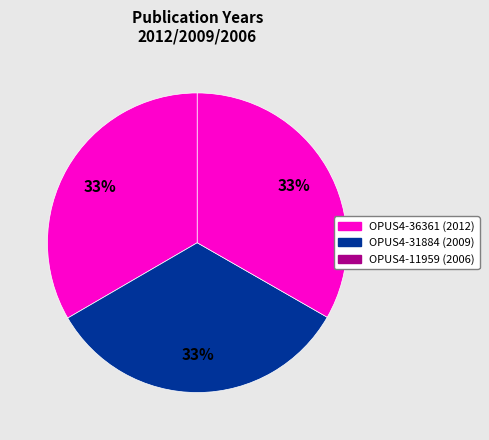

What is the total percentage of OPUS4-11959 and OPUS4-36361?

66.7%